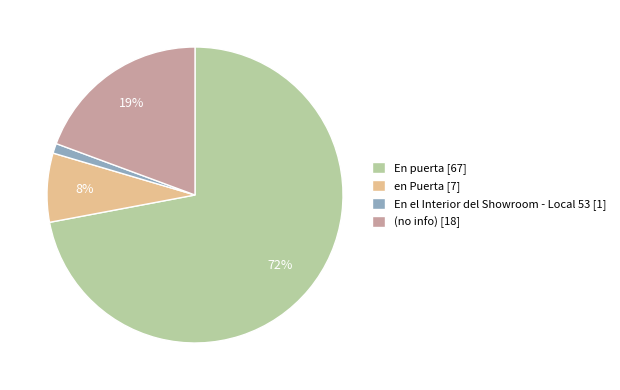

Which slice represents more than half of the pie?

En puerta [67]